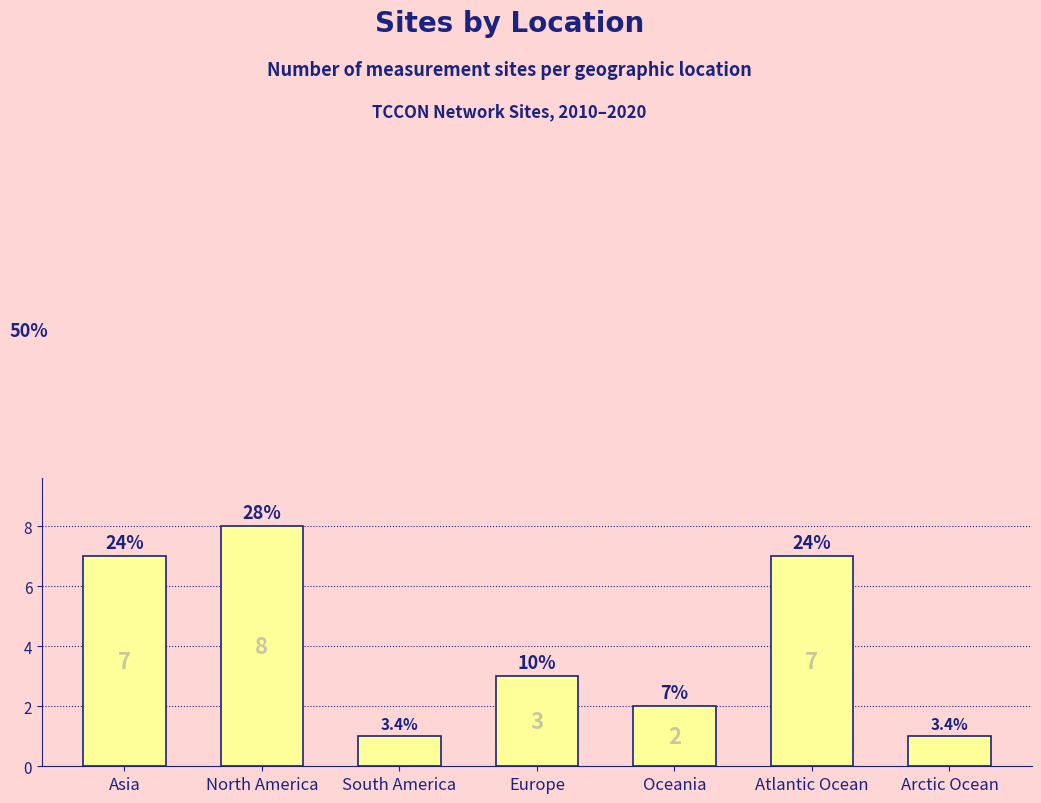

Reading left to right, what are all the values shown in this chart?

7	8	1	3	2	7	1